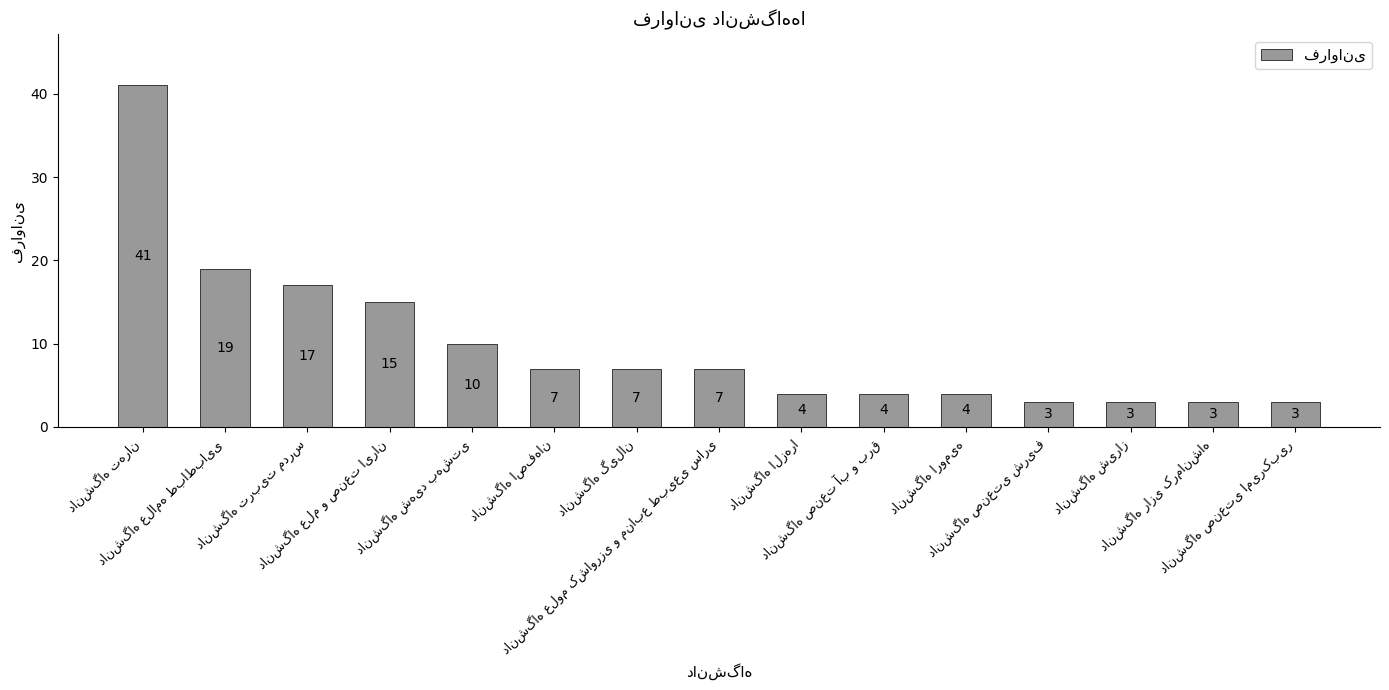

What is the value of the 2nd bar from the left?

19